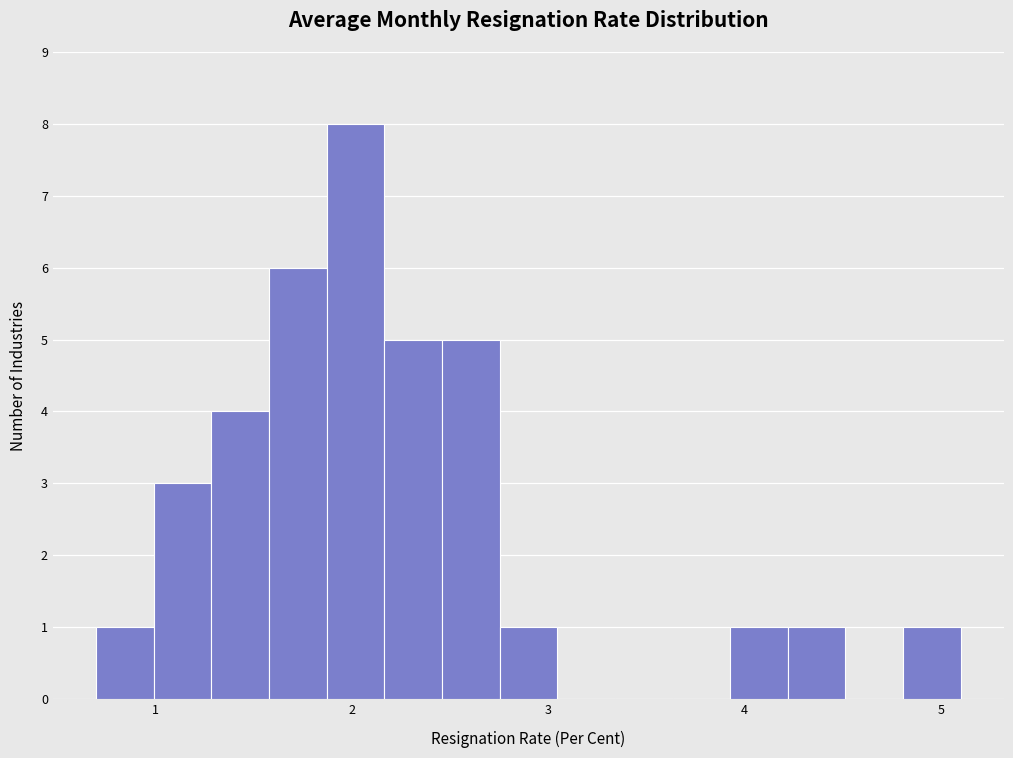

Around what value on the x-axis is the tallest bar? Give the approximate position of its centre, as read against the axis.

2.0